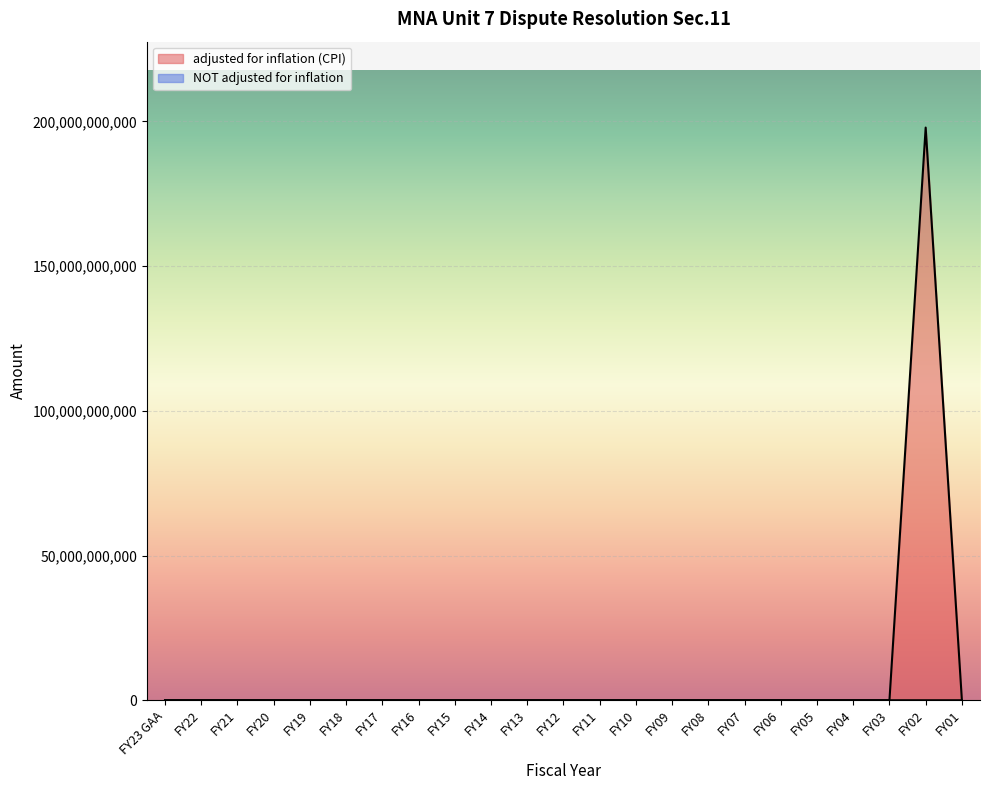

How many categories are shown in the chart?

23